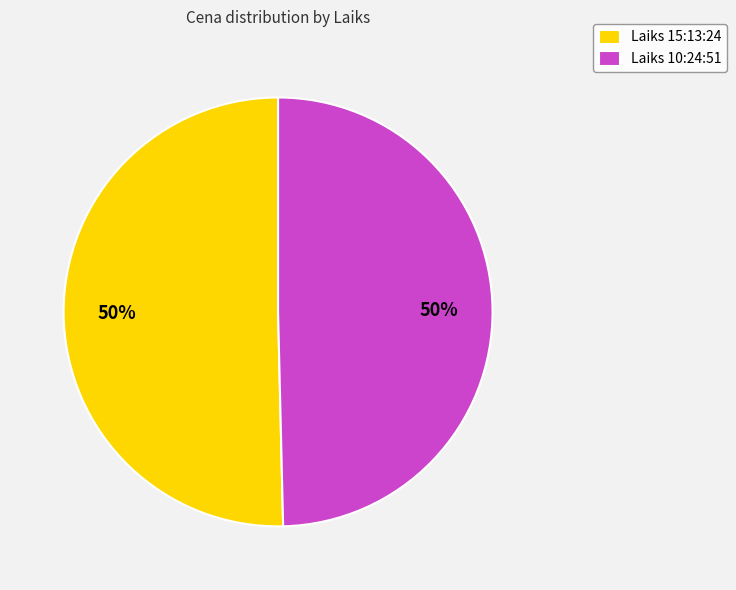

Approximately how many times larger is the value at Laiks 15:13:24 compared to Laiks 10:24:51?

1.0